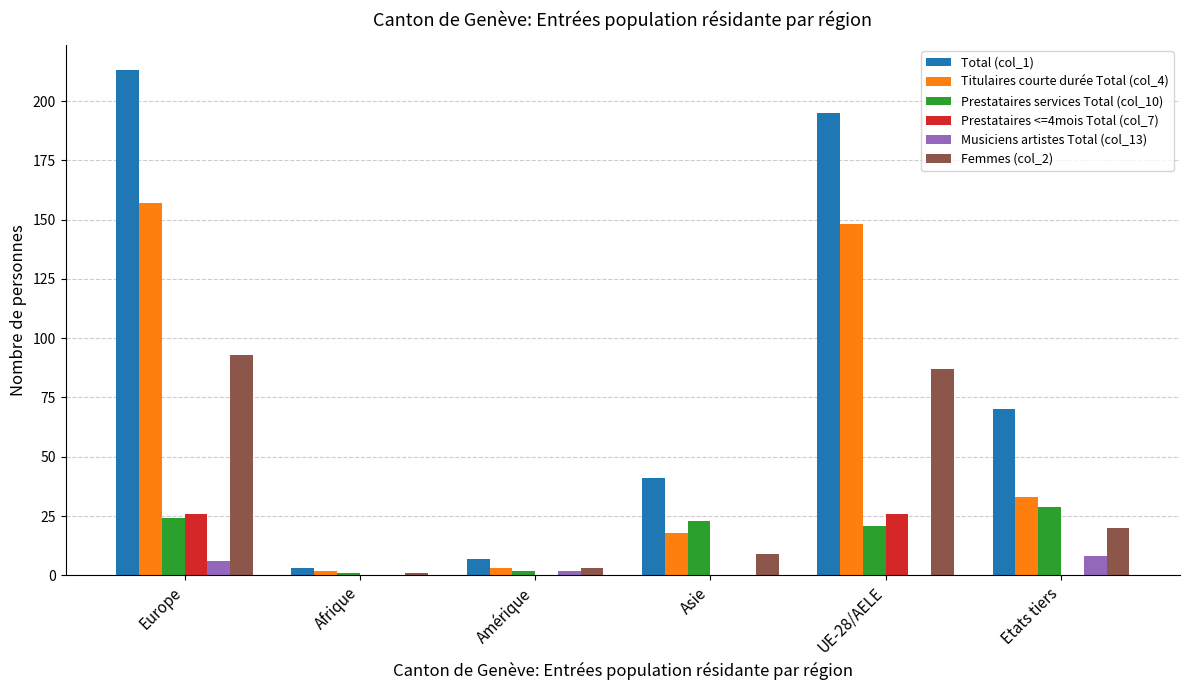

How many data points does each series have?

6